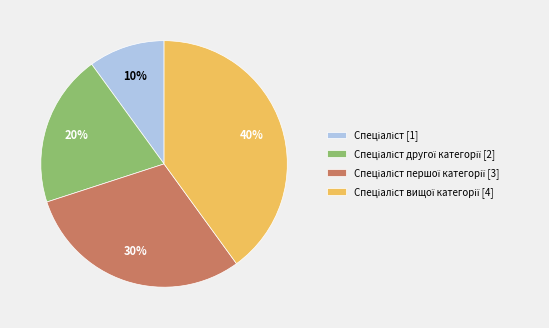

Is there a majority slice in this chart?

No